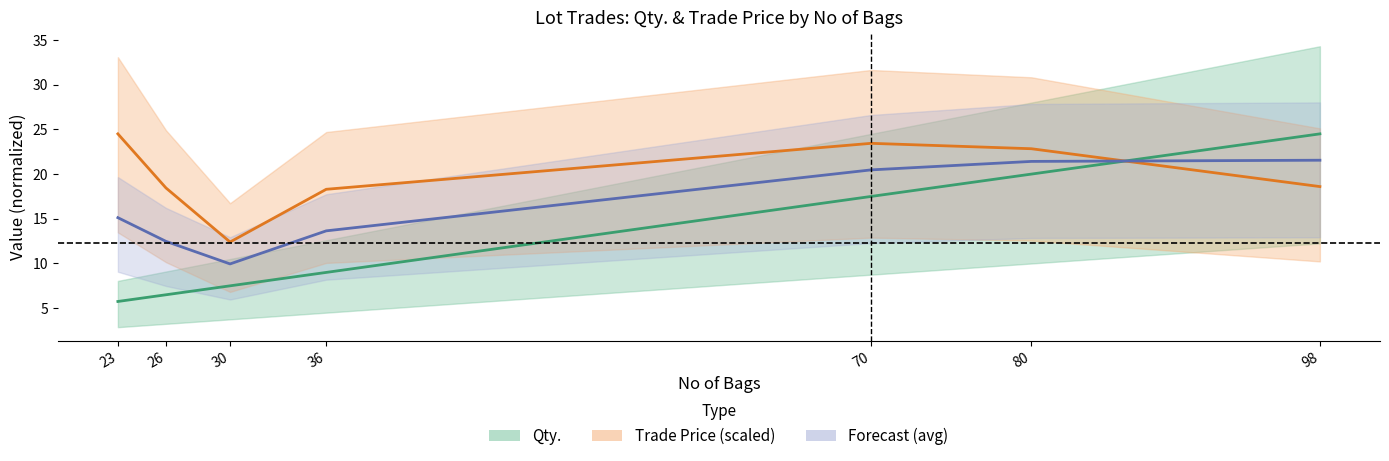

Where is Qty. nearest to the value 15?

70